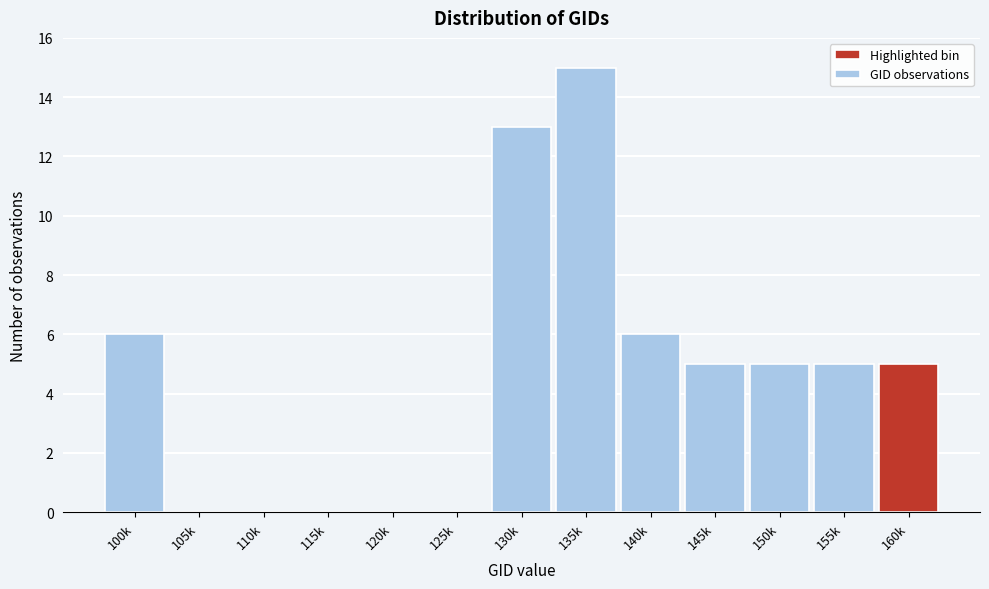

Reading right to left, what are all the values shown in this chart?

160k=5	155k=5	150k=5	145k=5	140k=6	135k=15	130k=13	125k=0	120k=0	115k=0	110k=0	105k=0	100k=6